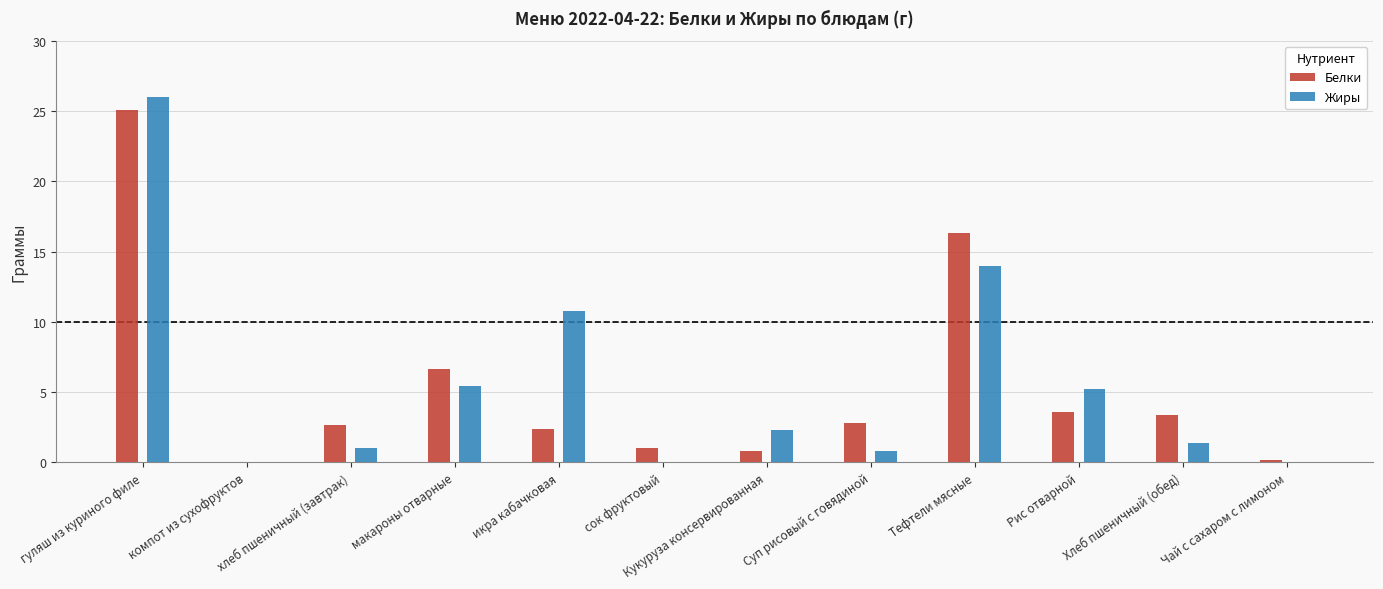

Is the value of Жиры at макароны отварные greater than the value of Белки at Хлеб пшеничный (обед)?

Yes